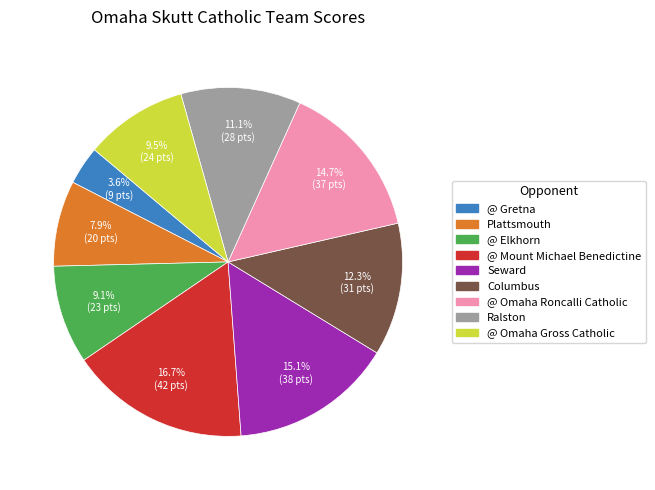

What is the total percentage of Seward and @ Omaha Gross Catholic?

24.6%